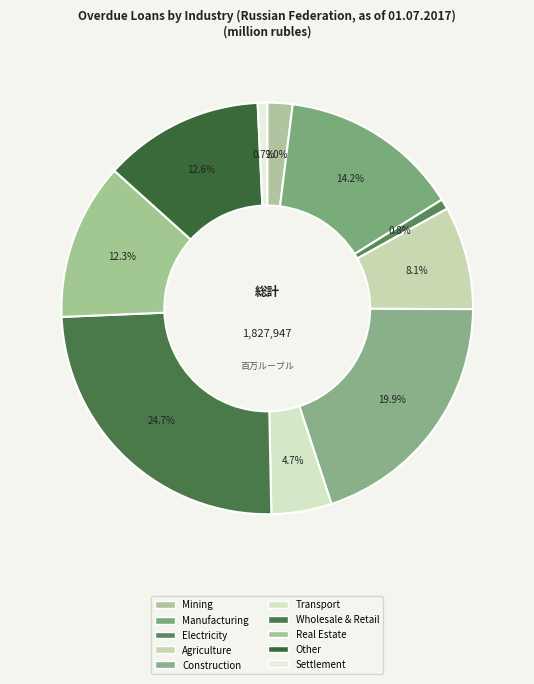

Count the number of slices in the pie.

10